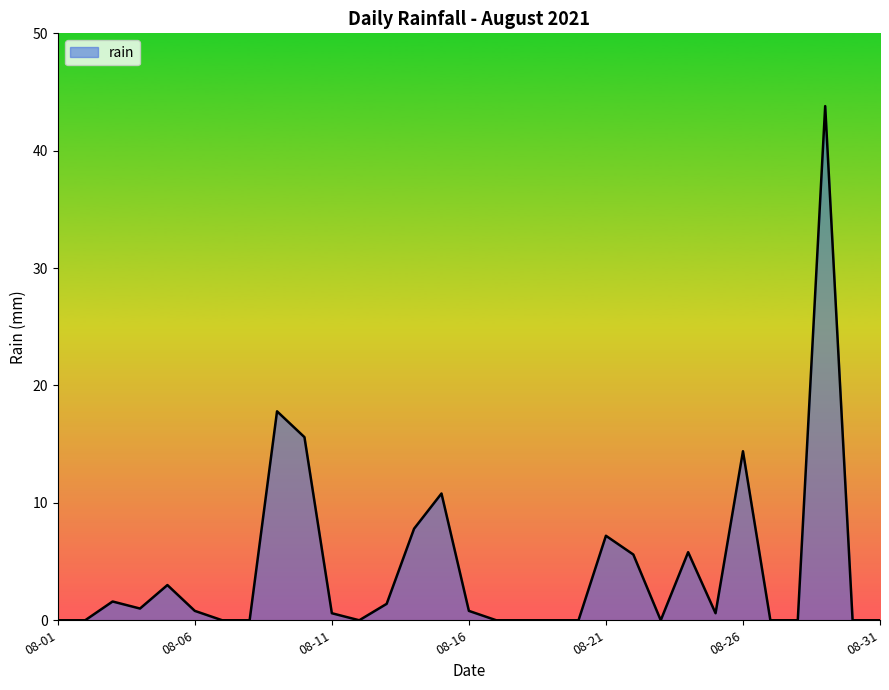

What is the maximum value shown in the chart?

43.8